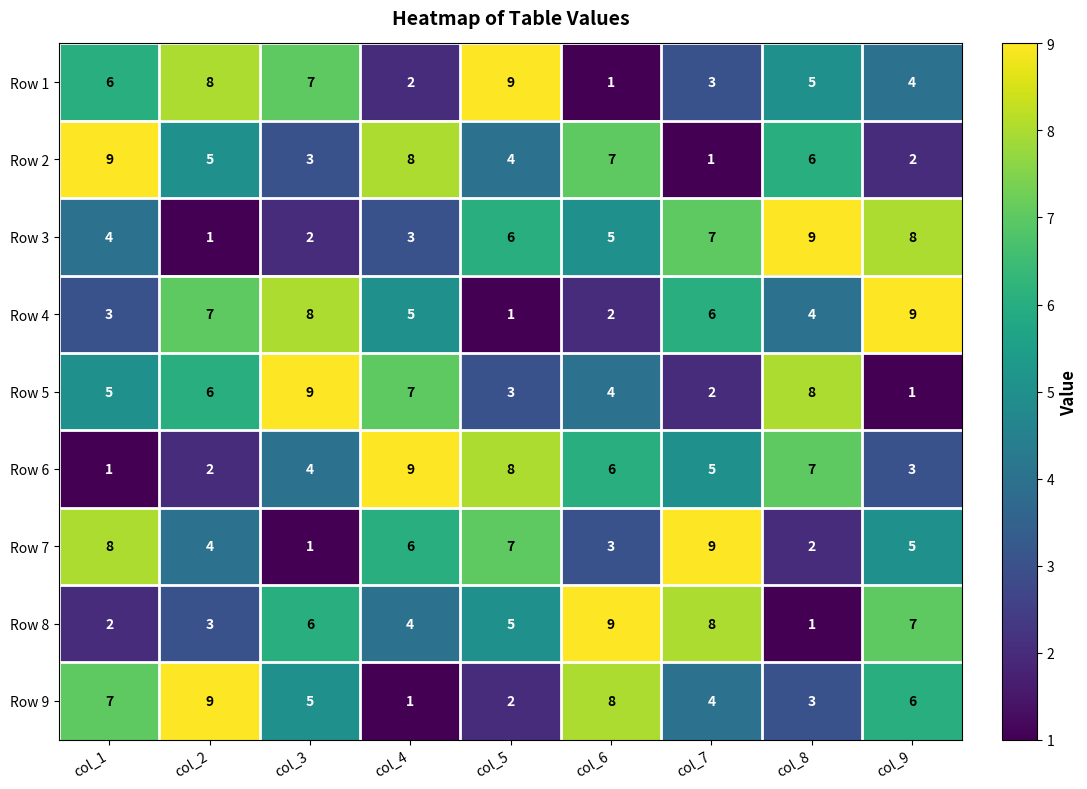

How many data points does each series have?

9